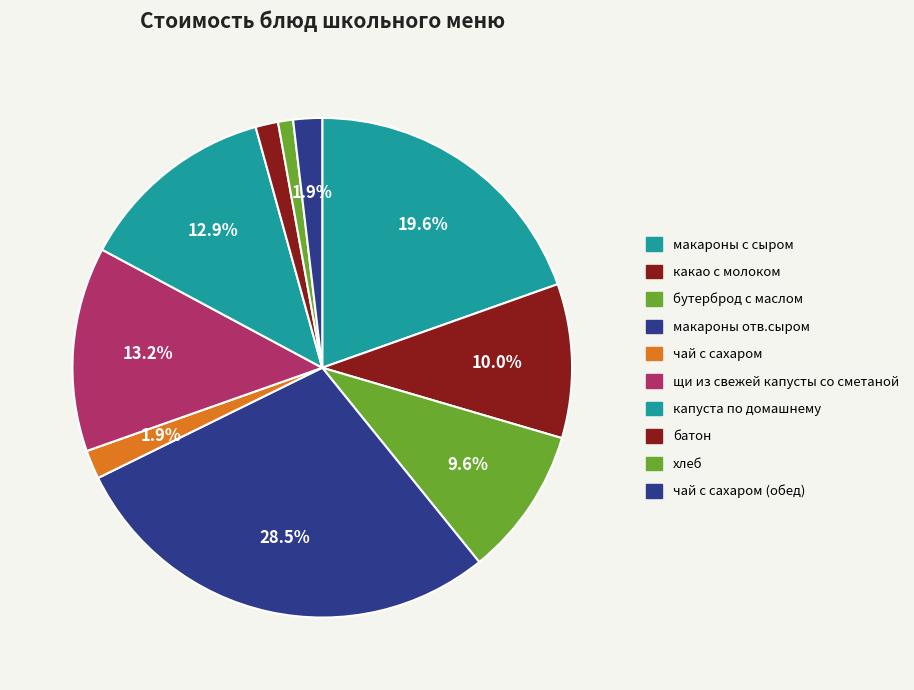

Count the number of slices in the pie.

10